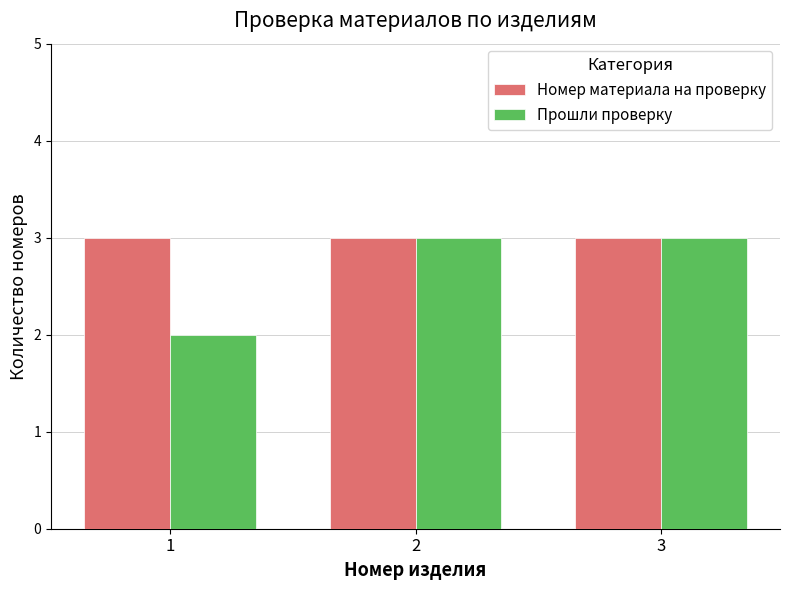

What is the lowest value of the Прошли проверку series?

2